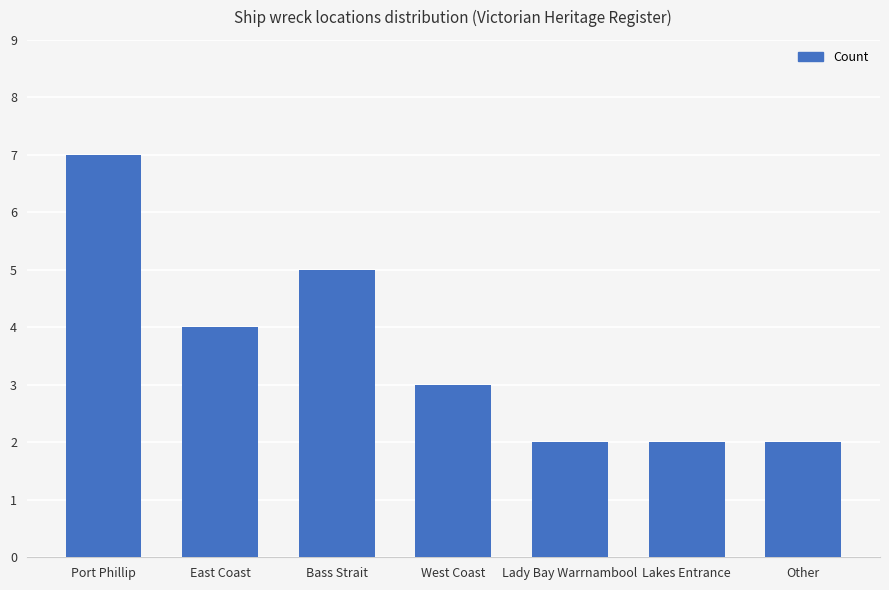

Which label corresponds to the largest value in the chart?

Port Phillip